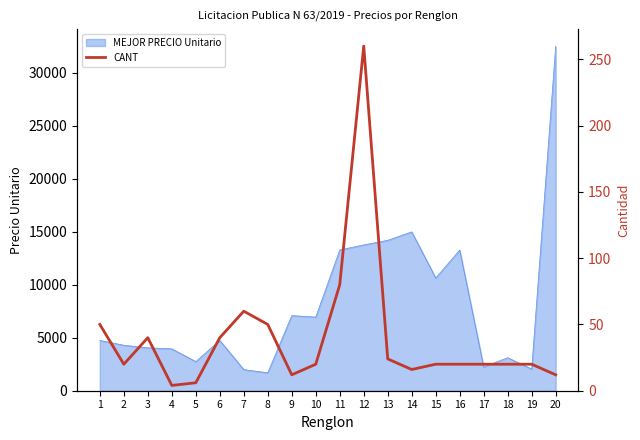

The value of MEJOR PRECIO Unitario at 14 is 8964. True or false?

False